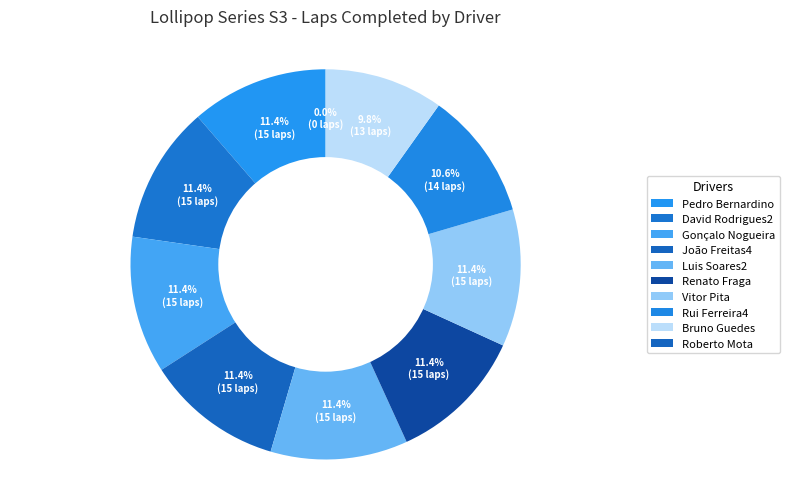

Count the number of slices in the pie.

10